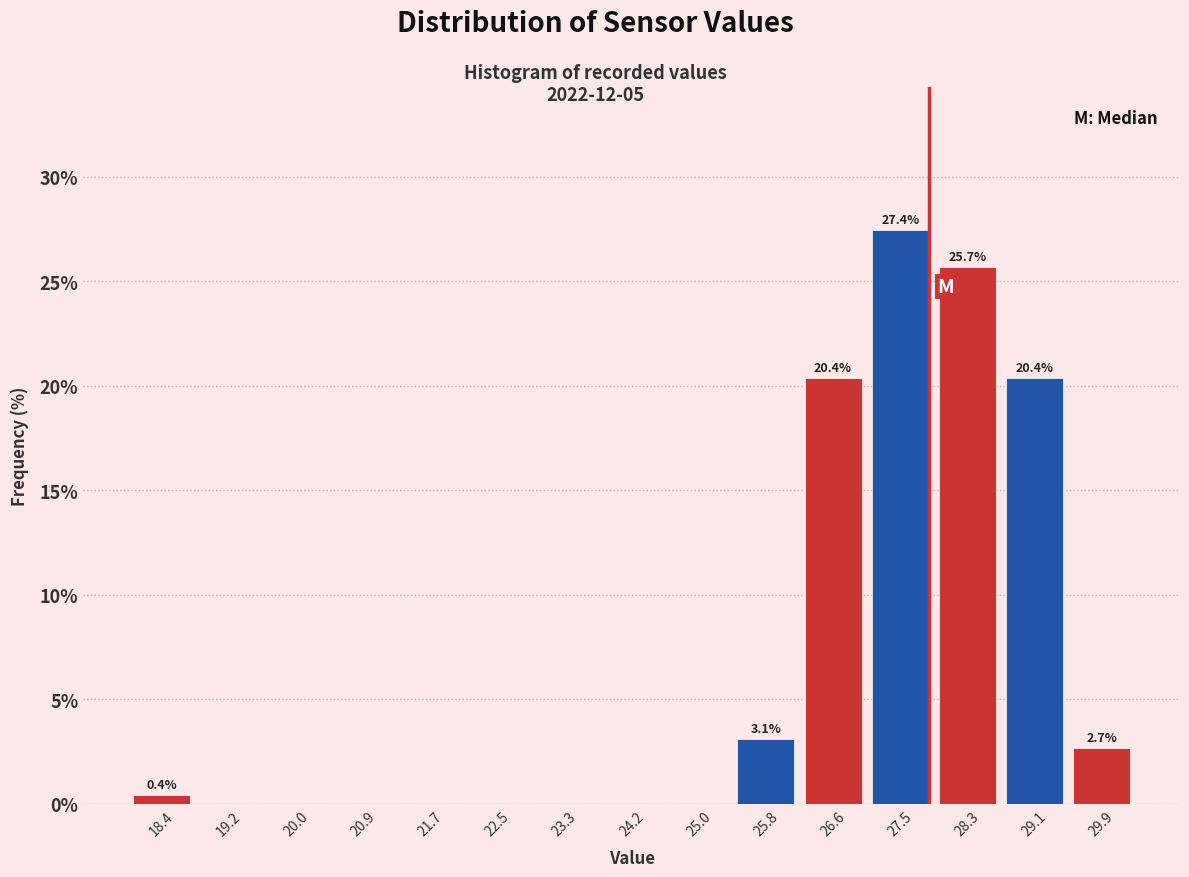

Over which range of the x-axis is the bar tallest?

27.1 to 27.9